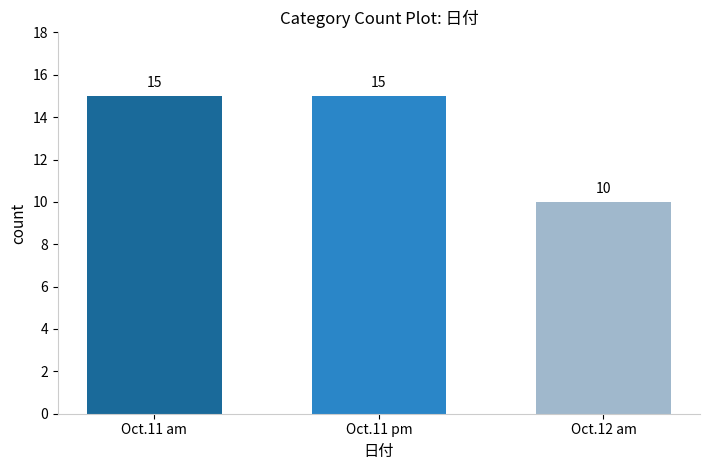

How many bars are there in total?

3